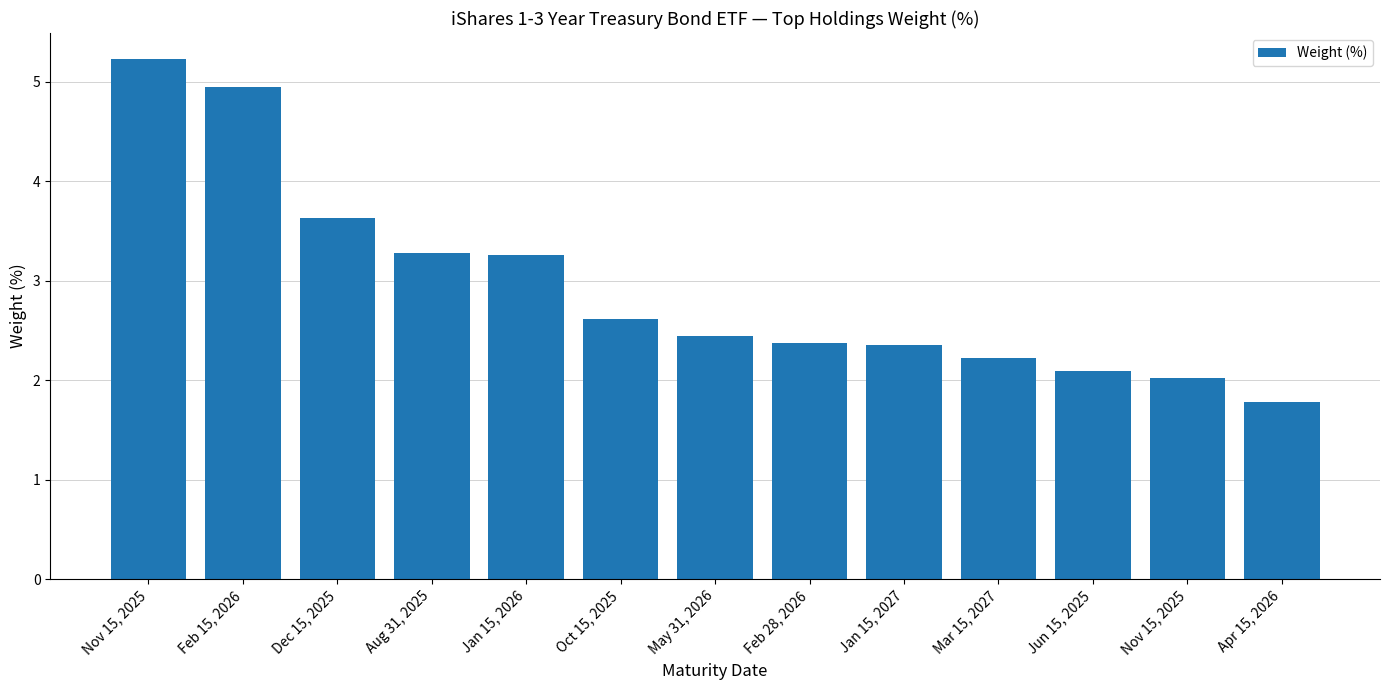

Reading left to right, what are all the values shown in this chart?

Nov 15, 2025=5.2	Feb 15, 2026=5.0	Dec 15, 2025=3.6	Aug 31, 2025=3.3	Jan 15, 2026=3.3	Oct 15, 2025=2.6	May 31, 2026=2.5	Feb 28, 2026=2.4	Jan 15, 2027=2.4	Mar 15, 2027=2.2	Jun 15, 2025=2.1	Nov 15, 2025=2.0	Apr 15, 2026=1.8